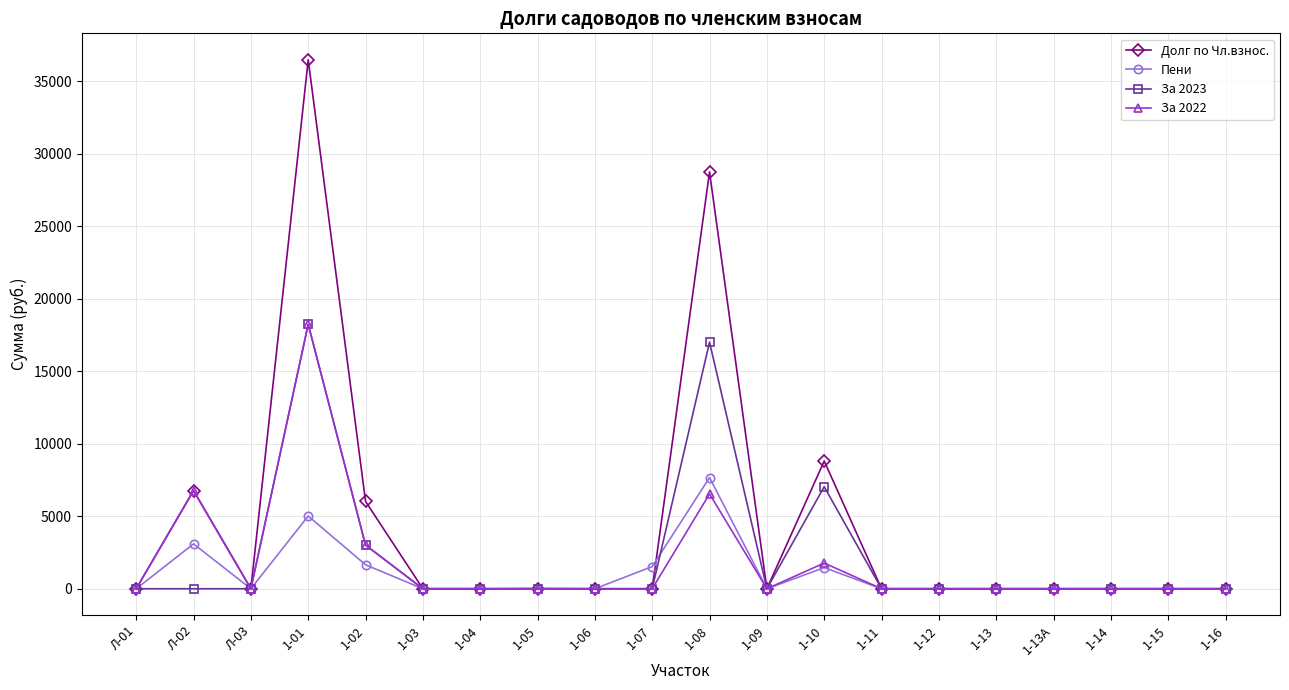

What is the maximum value shown in the chart?

36472.8